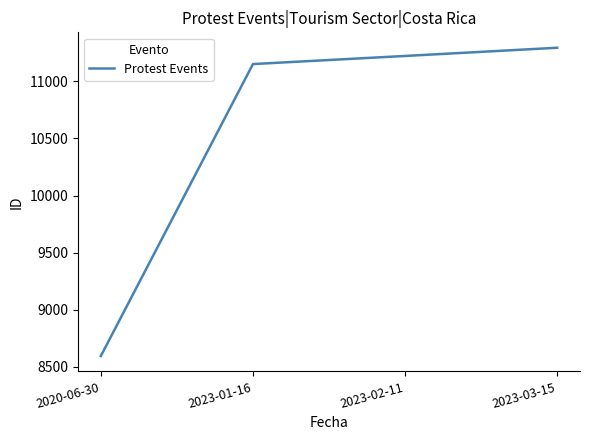

Reading left to right, transcribe all the data shown in this chart.

2020-06-30=8594	2023-01-16=11152	2023-02-11=11223	2023-03-15=11295